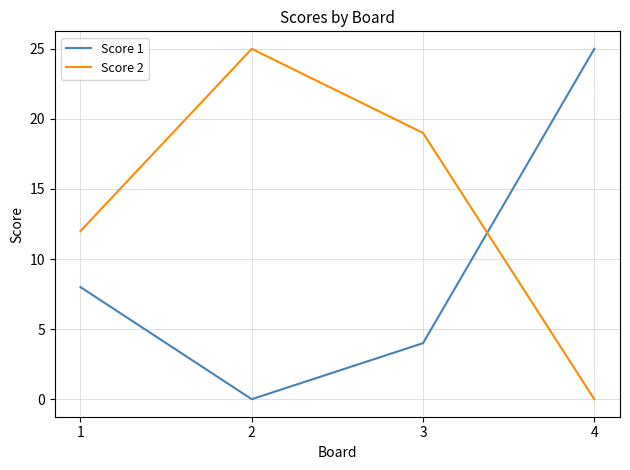

Rank the series at 1 from highest to lowest value.

Score 2, Score 1